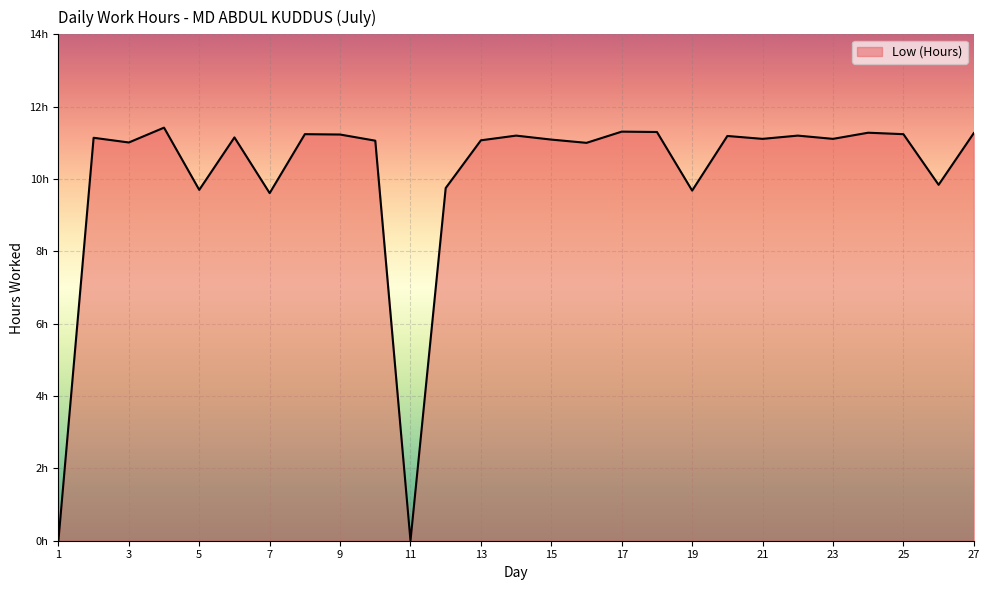

How many points are lower than both their immediate neighbors (excluding endpoints)?

9